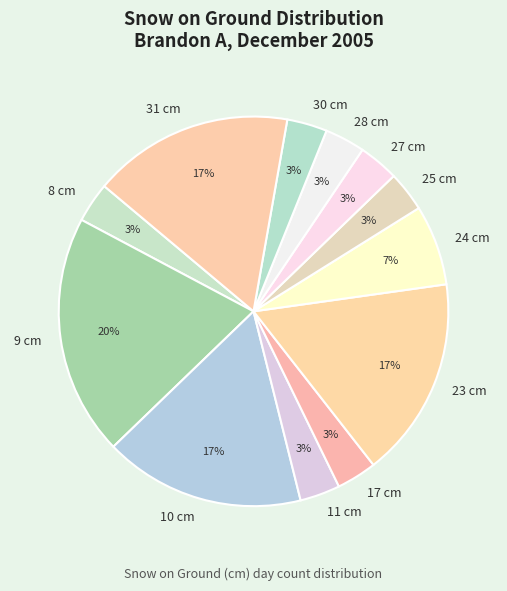

True or false: 24 cm accounts for 7% of the total.

True